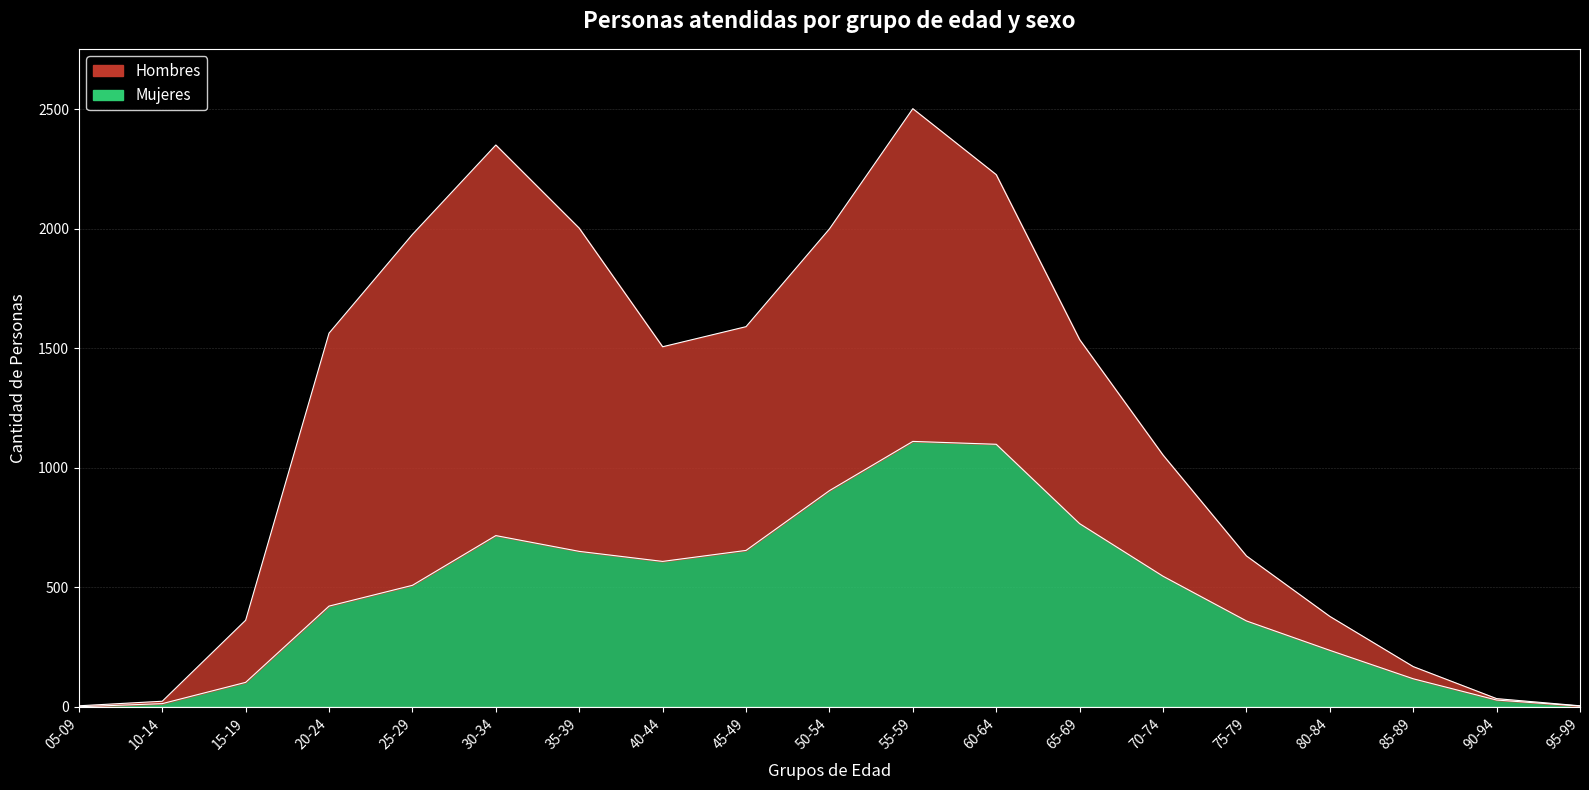

How many interior local valleys (lower than both neighbors) does the data have?

1